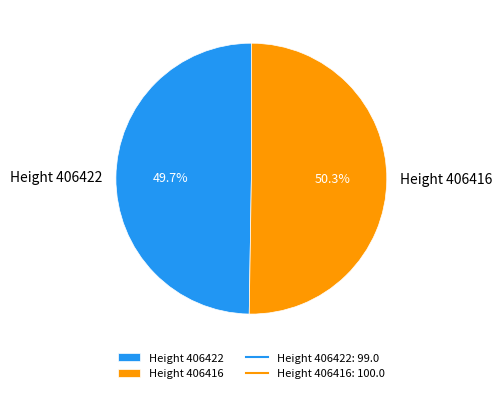

Does Height 406422 represent more than half of the total?

No